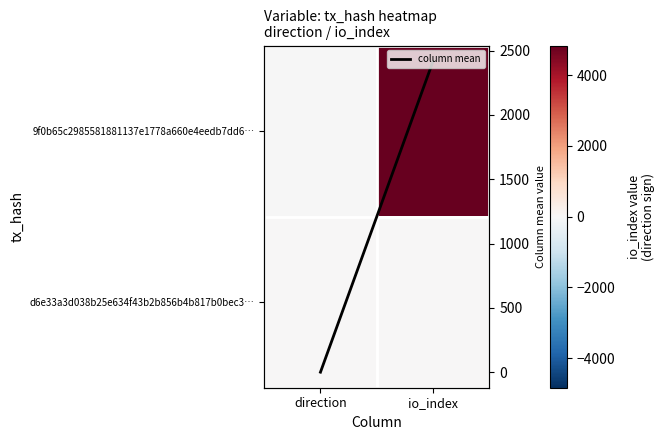

Rank the categories by d6e33a3d038b25e634f43b2b856b4b817b0bec3… value from lowest to highest.

io_index, direction